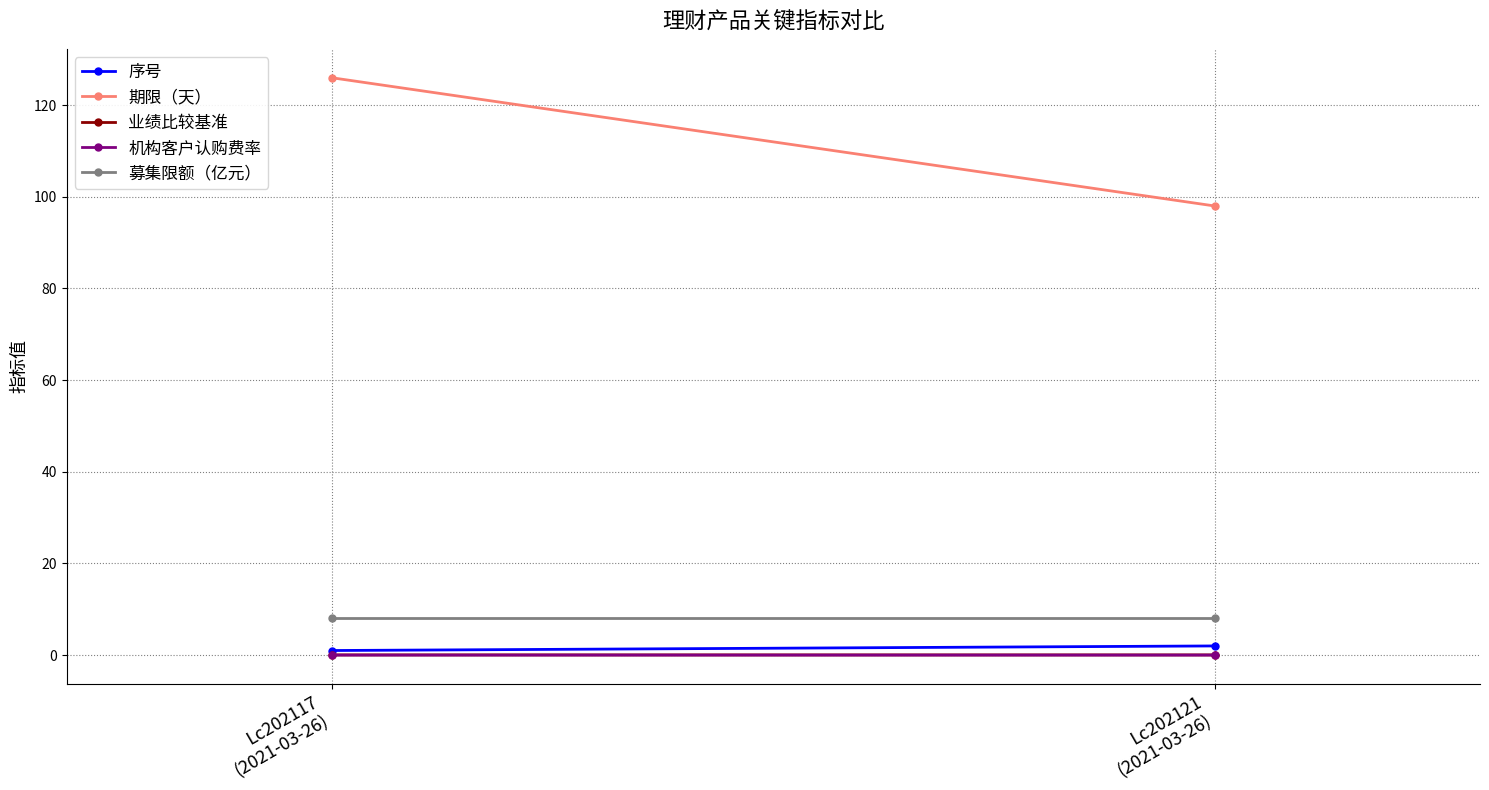

What is the greatest value displayed?

126.0